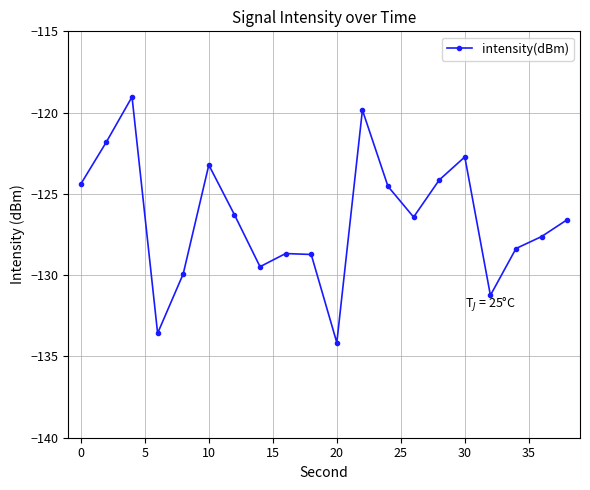

What is the sum of all values?

-2530.7